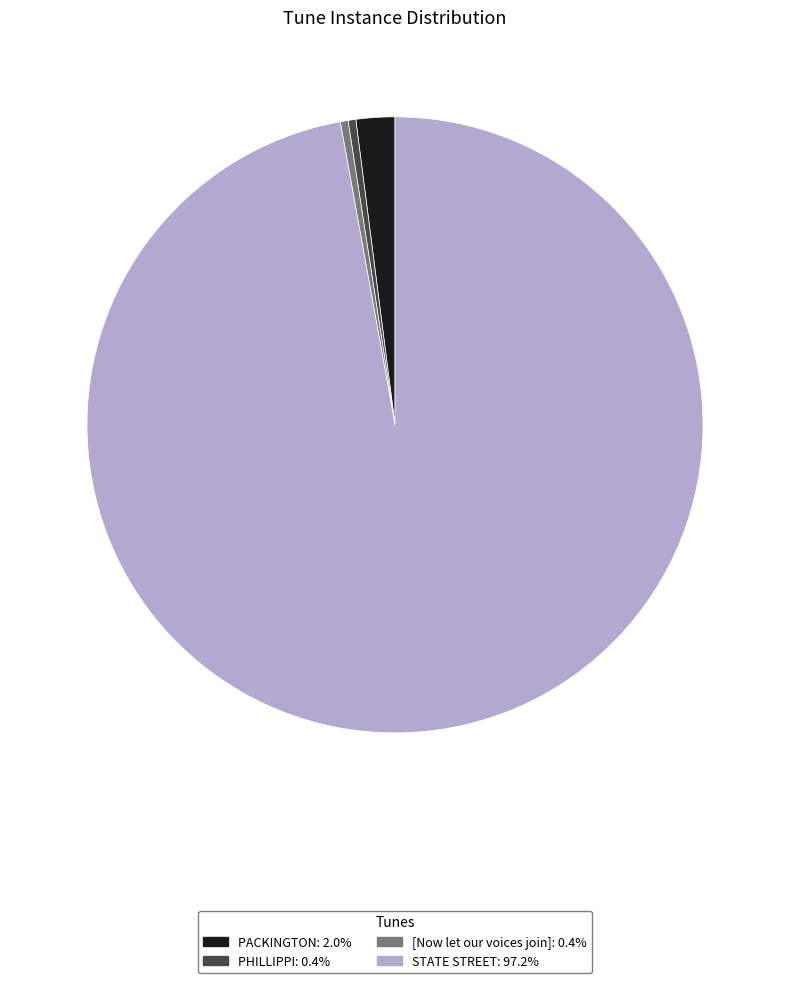

Which slice is the largest?

STATE STREET